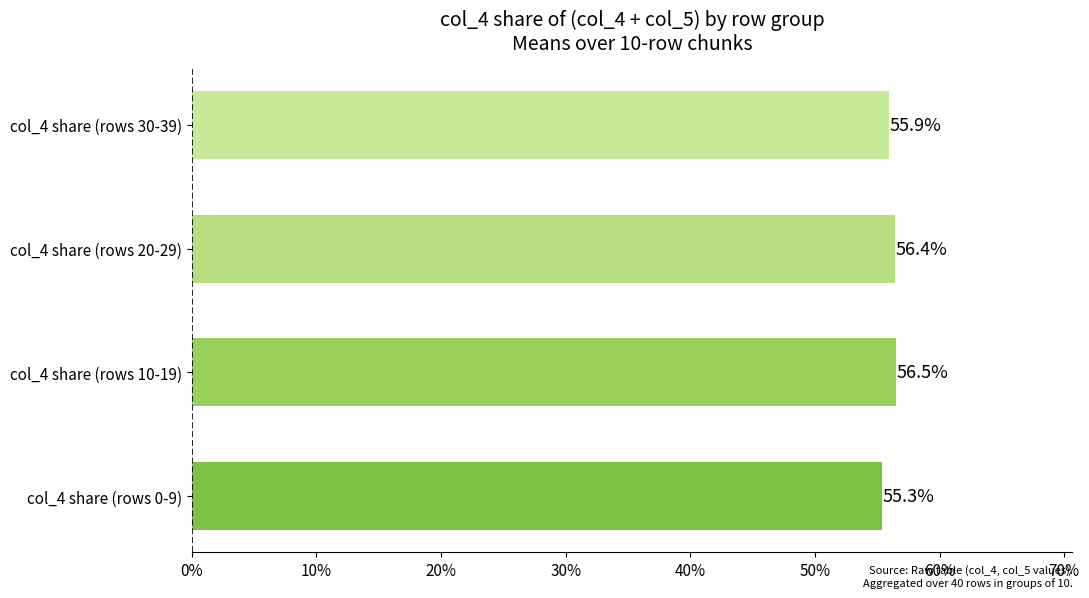

Reading top to bottom, what are all the values shown in this chart?

55.9	56.4	56.5	55.3